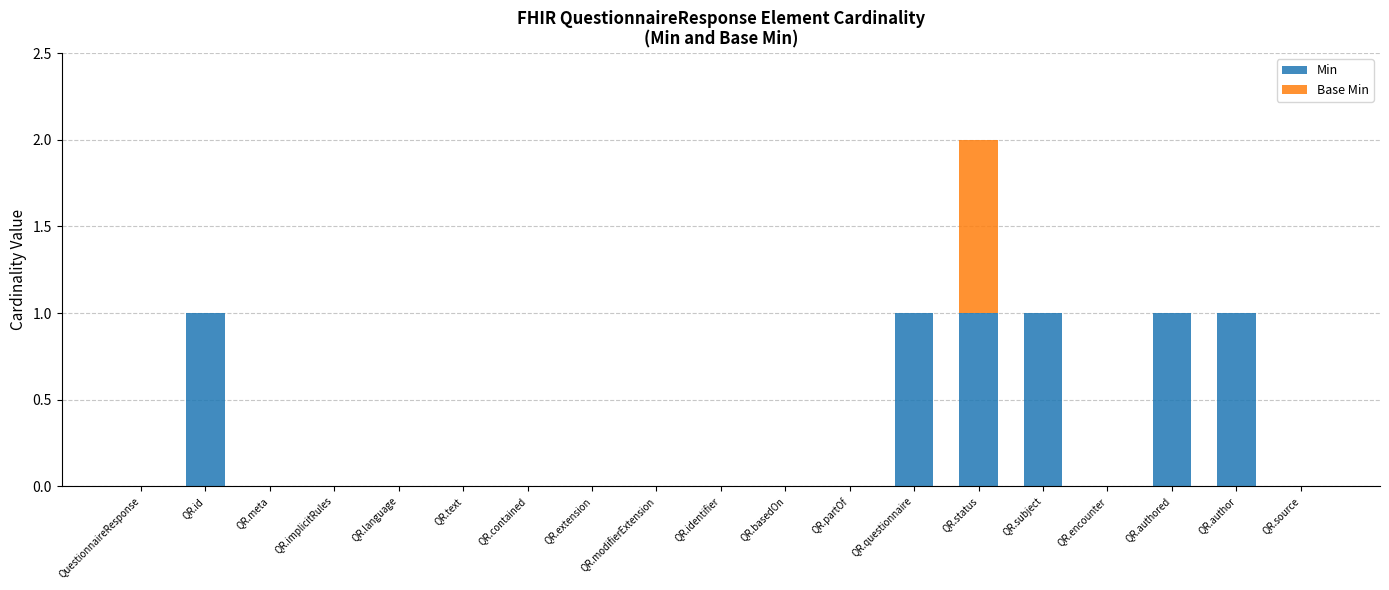

Is it true that Min equals 1 at QR.questionnaire?

True